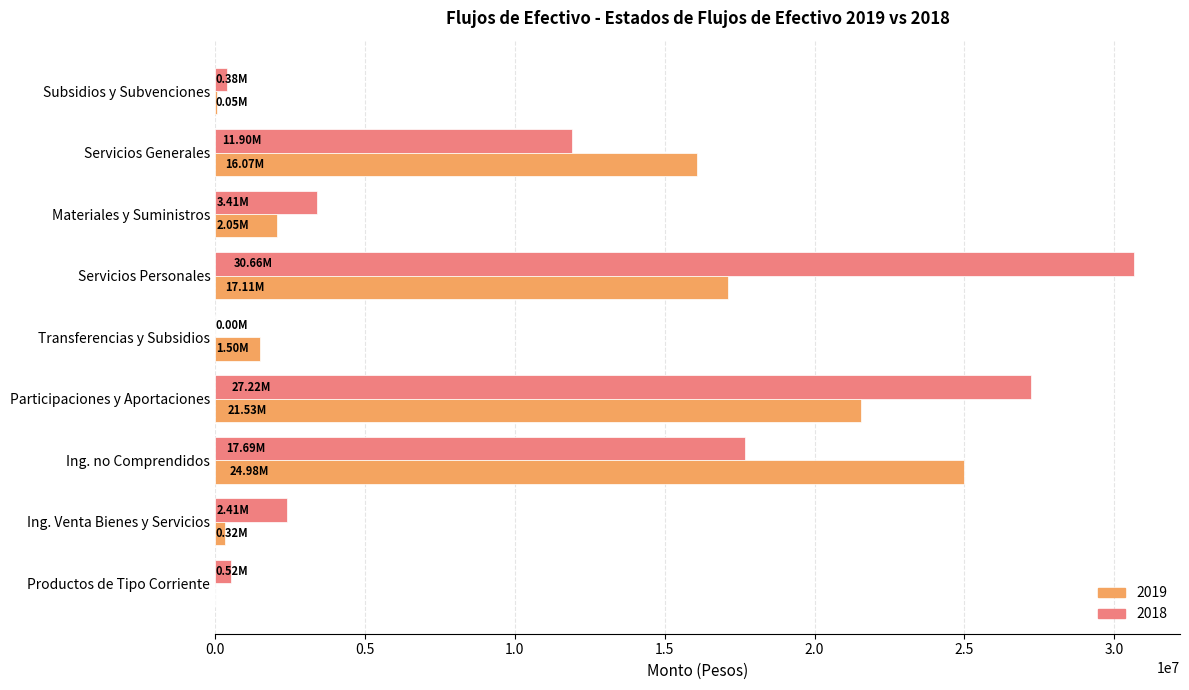

Which category has the highest value across all series?

Servicios Personales